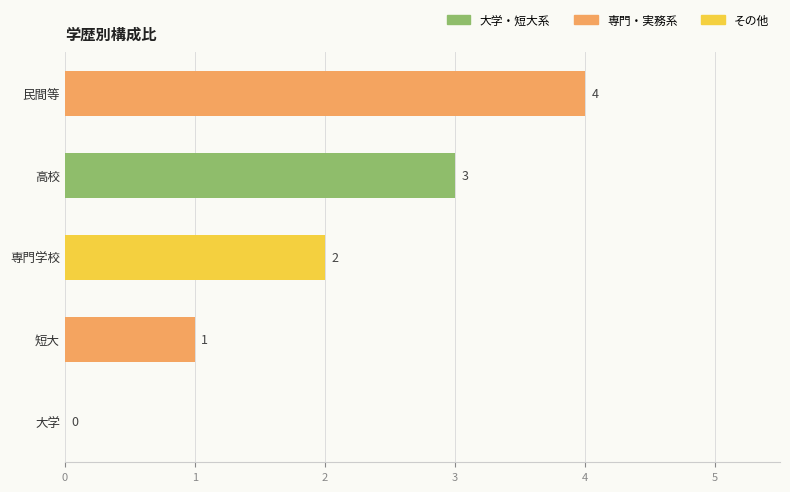

How many categories are shown in the chart?

5